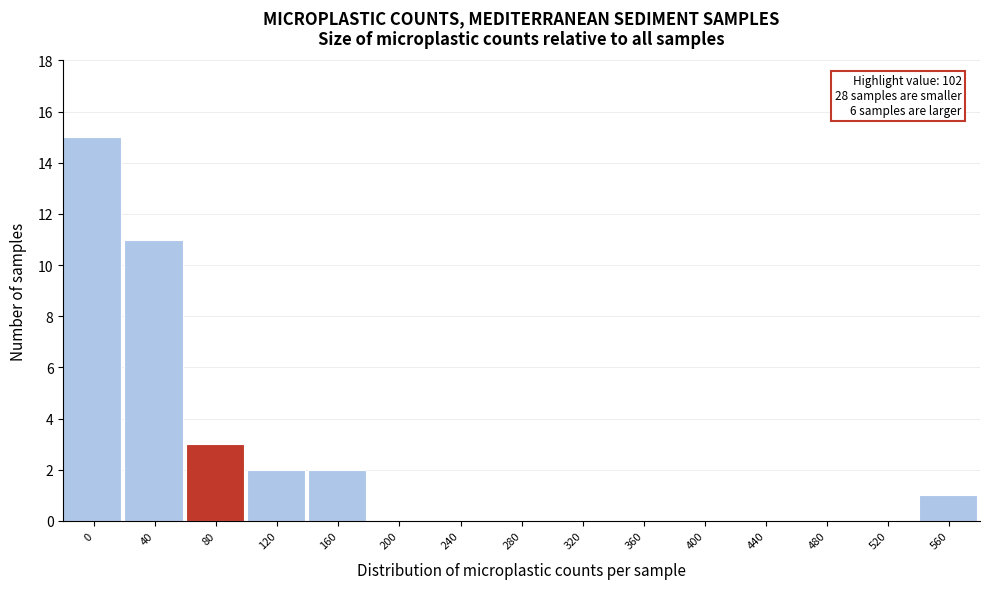

Reading right to left, list all the values displayed in this chart.

560=1	520=0	480=0	440=0	400=0	360=0	320=0	280=0	240=0	200=0	160=2	120=2	80=3	40=11	0=15